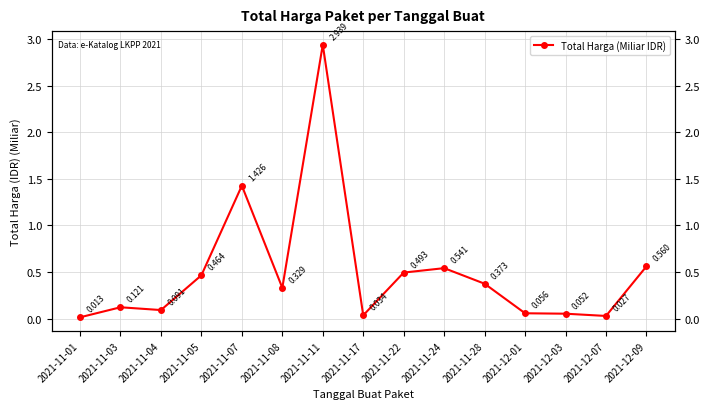

Is it true that the value at 2021-11-04 is 0.1?

True